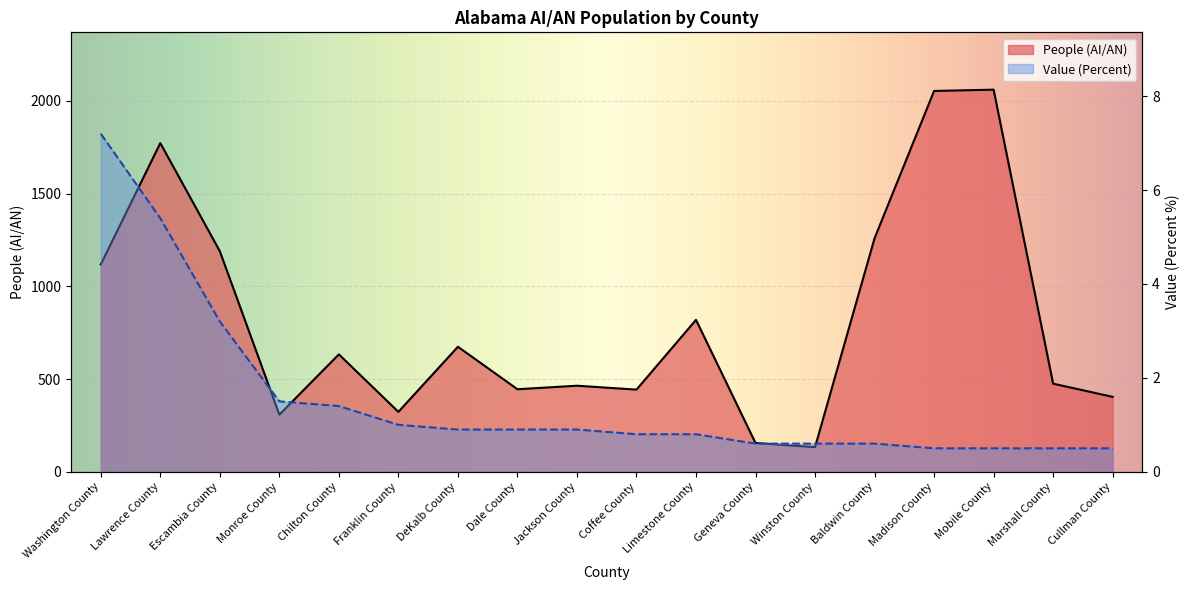

Does the chart display data point markers on the line(s)?

No